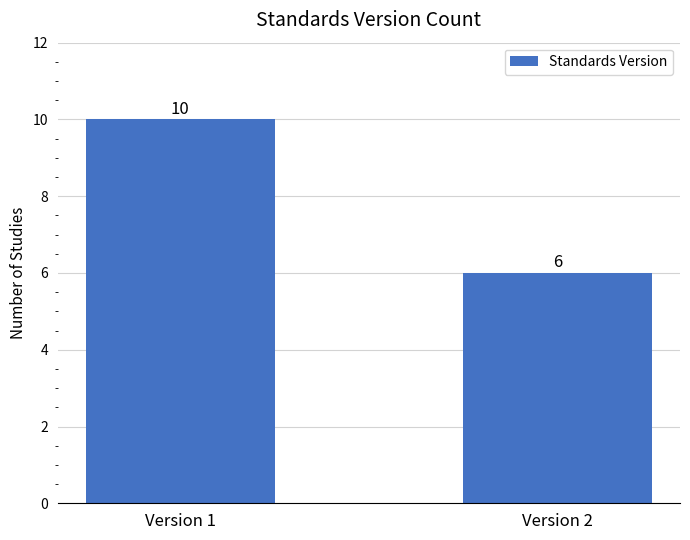

Rank the categories by value from lowest to highest.

Version 2, Version 1